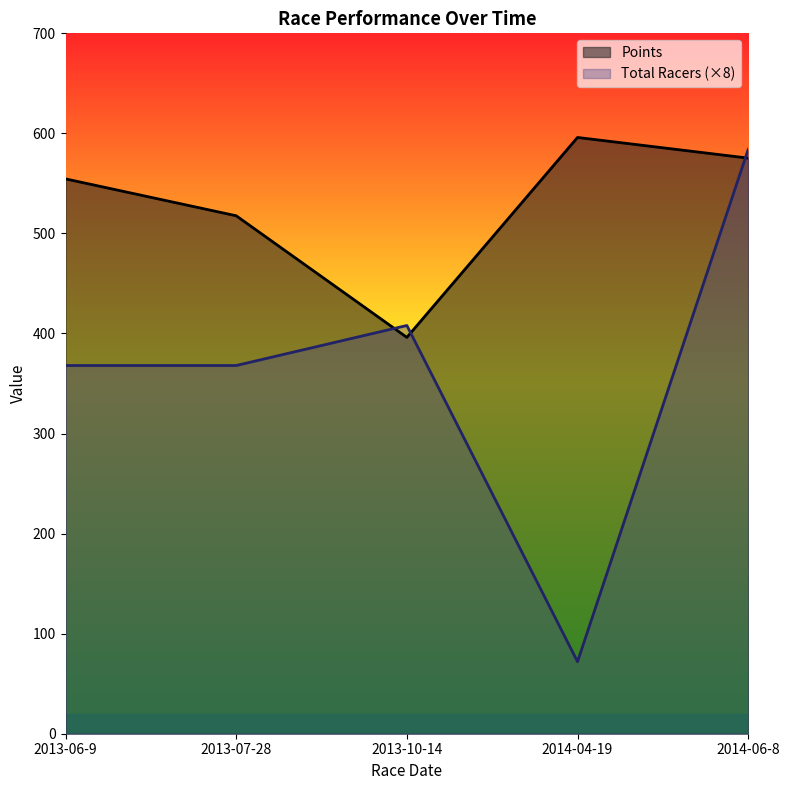

Which series has the largest total across all categories?

Points